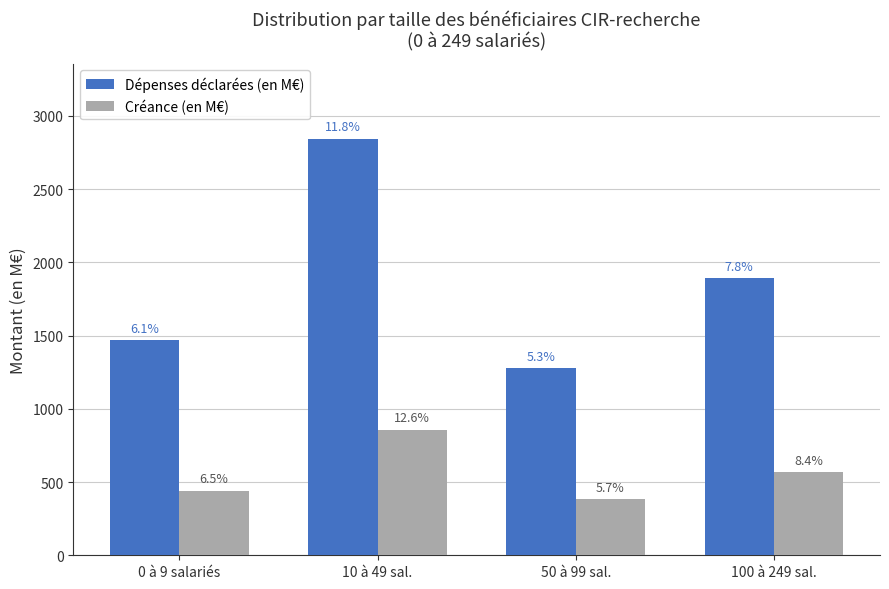

Reading left to right, transcribe all the data shown in this chart.

Dépenses déclarées (en M€): 0 à 9 salariés=1466.8	10 à 49 sal.=2845.8	50 à 99 sal.=1277.9	100 à 249 sal.=1890.5
Créance (en M€): 0 à 9 salariés=442.1	10 à 49 sal.=855.6	50 à 99 sal.=383.5	100 à 249 sal.=567.3